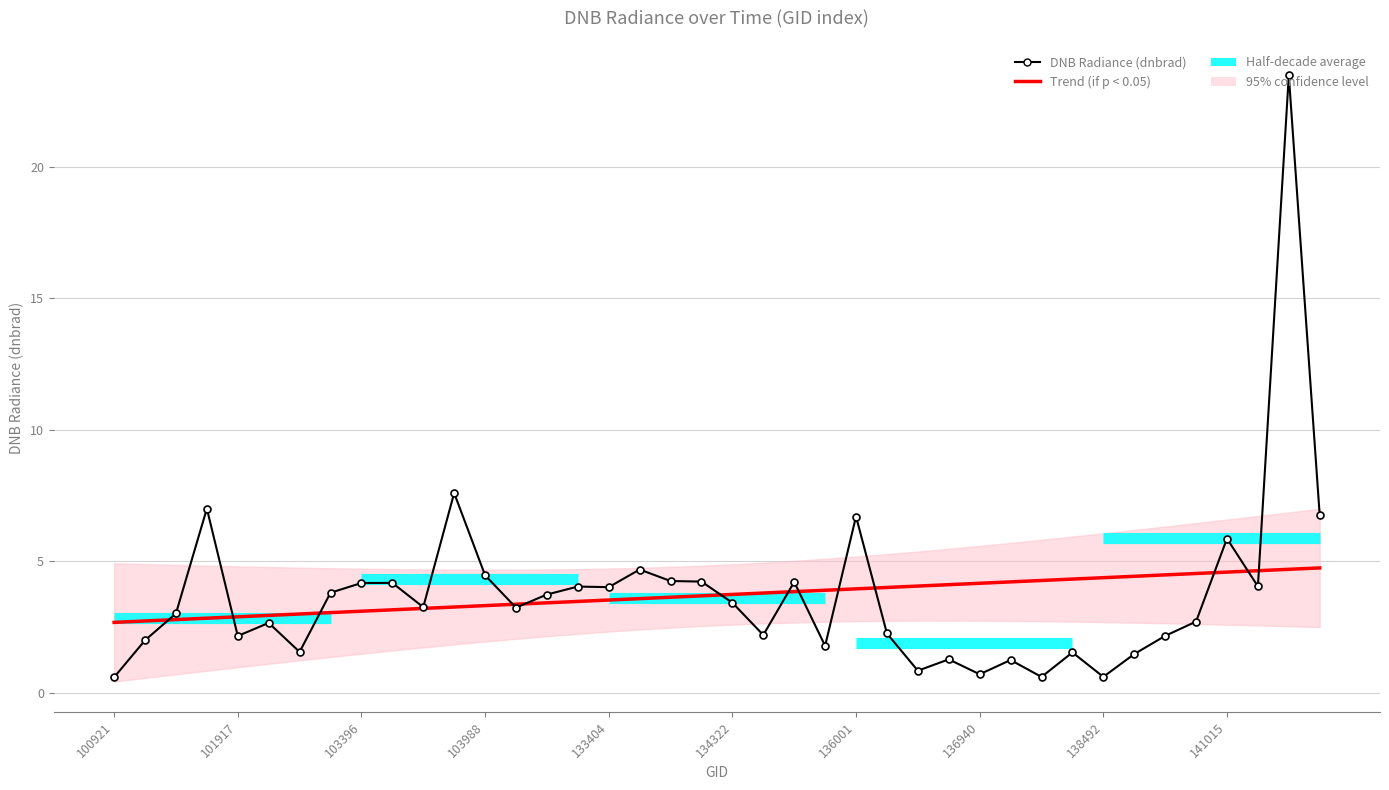

What is the change in value from 136561 to 137903?

-0.2